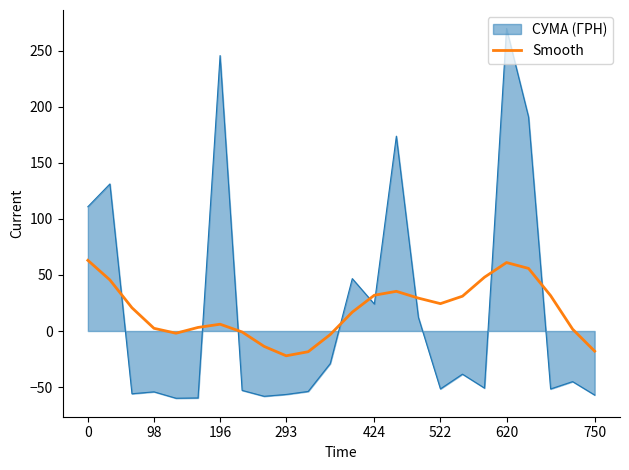

List the series in order of their peak value, lowest first.

Smooth, СУМА (ГРН)